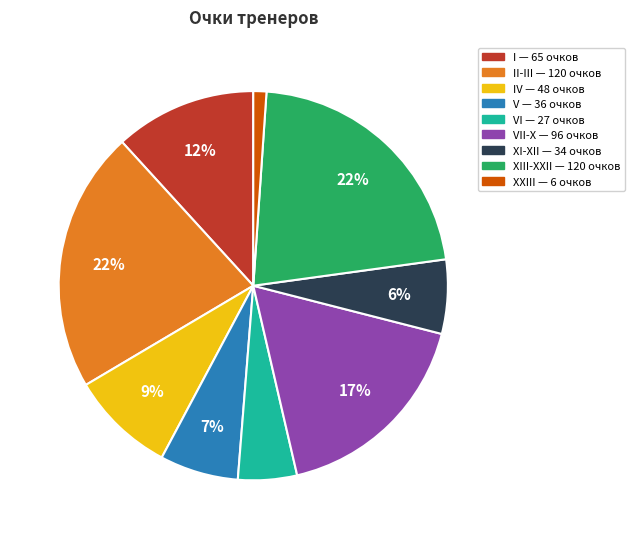

Is there a majority slice in this chart?

No